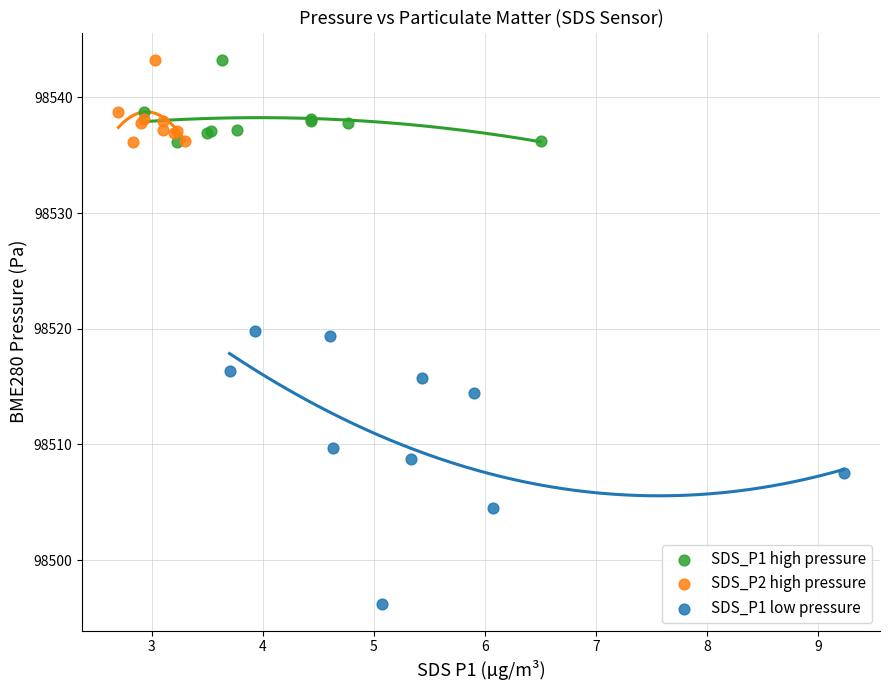

Which series reaches the minimum Y coordinate?

SDS_P1 low pressure